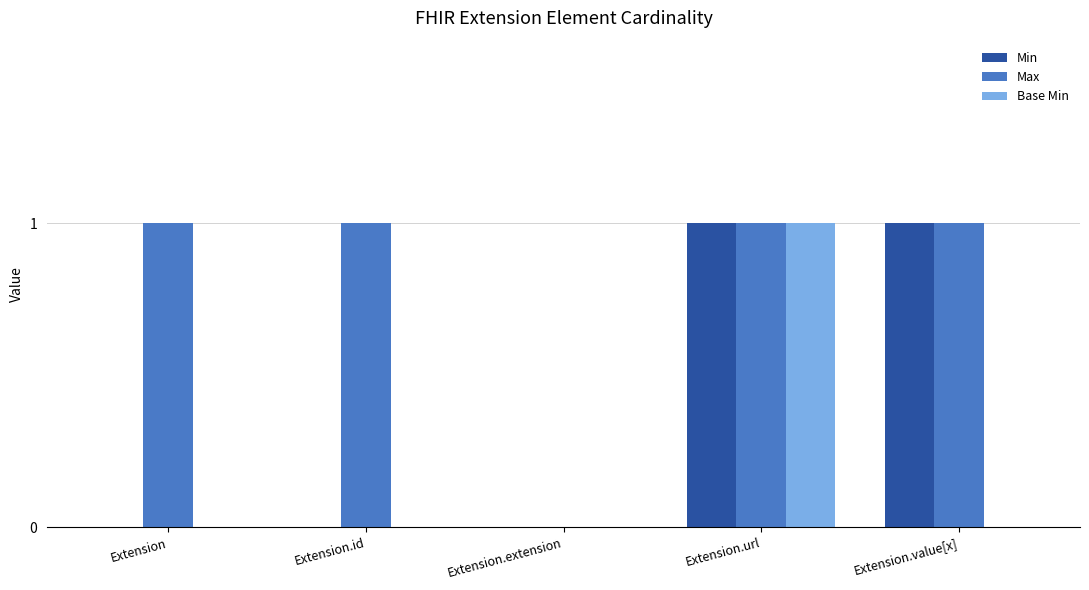

Which series has the largest total across all categories?

Max